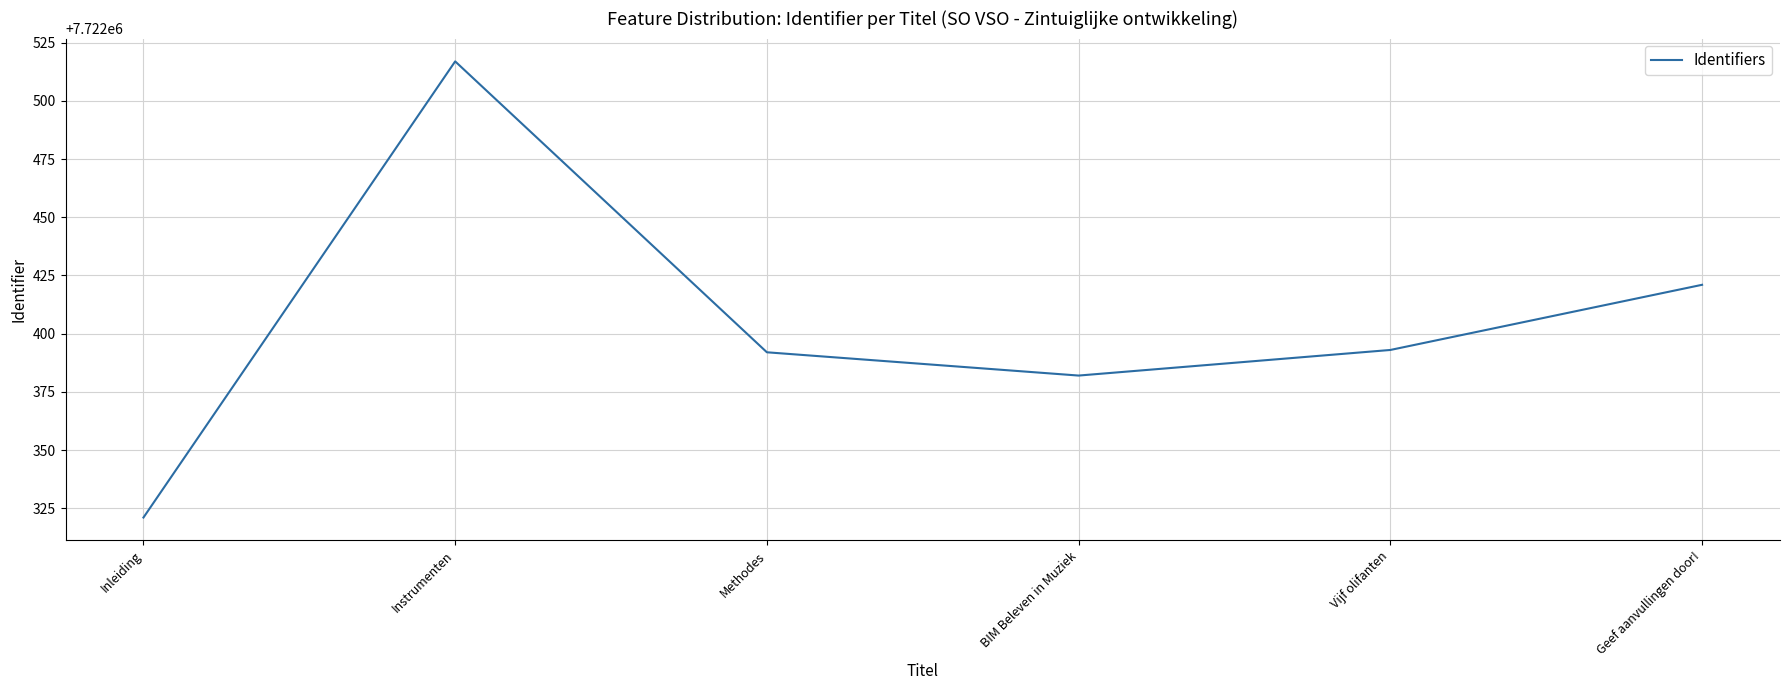

What is the difference between the maximum and second lowest values?

135